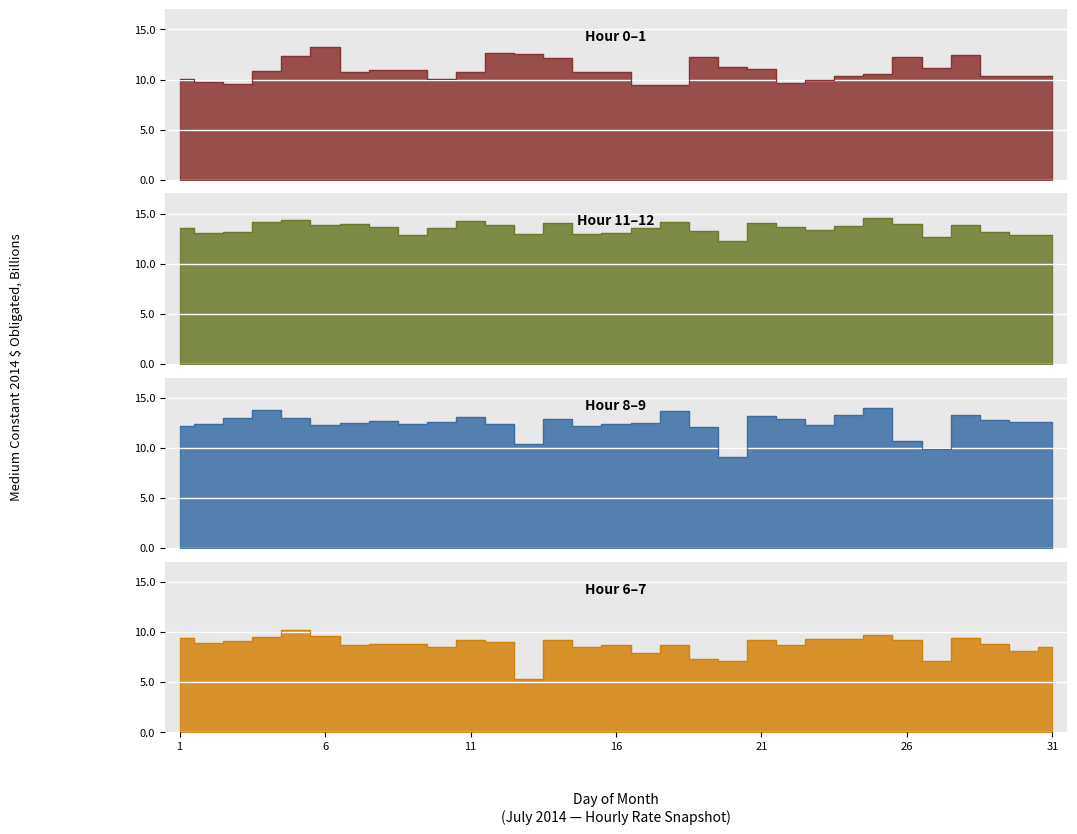

The value of 0.00-1.00 at 22 is 154.3. True or false?

False